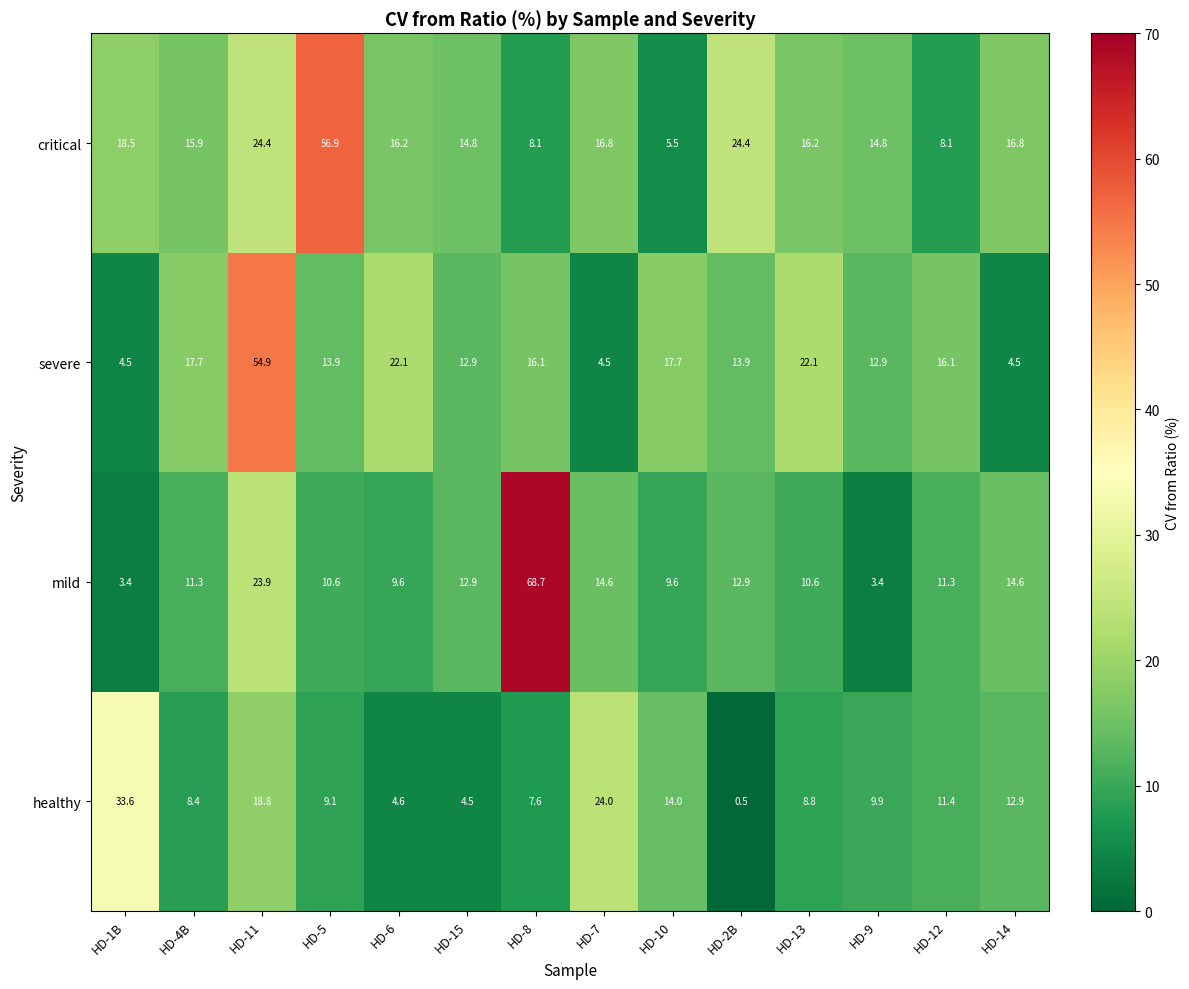

Rank the series by their average value, from lowest to highest.

healthy, mild, severe, critical